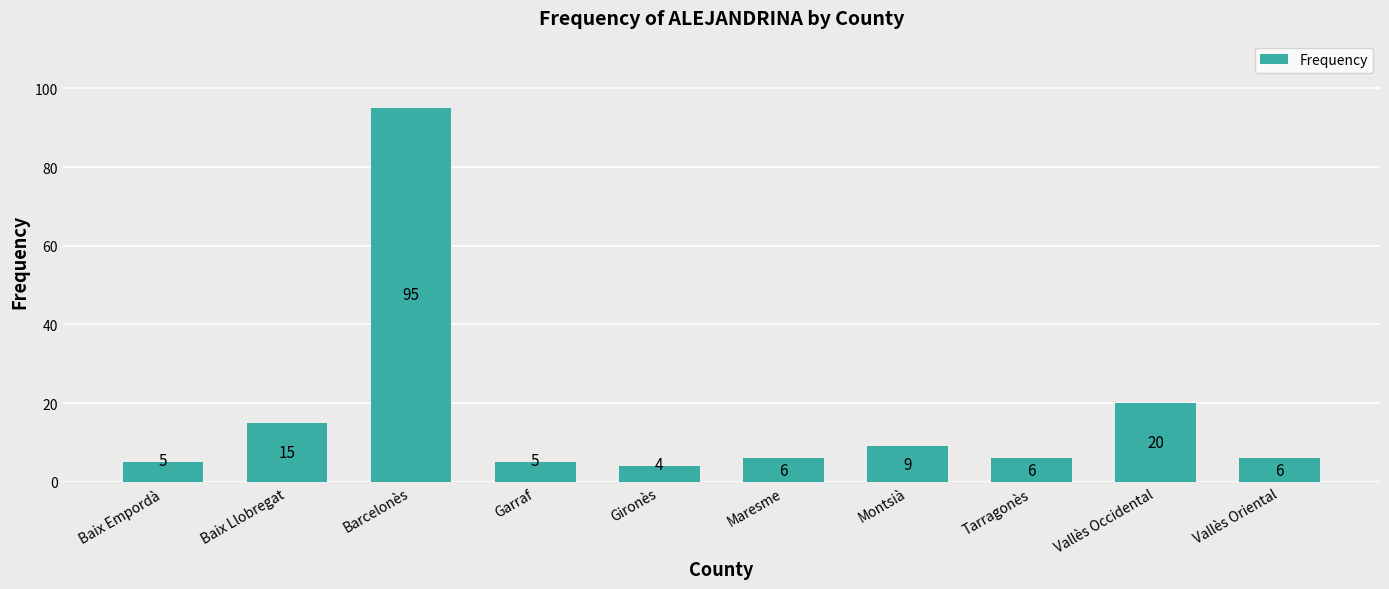

What is the ratio of the value at Baix Empordà to the value at Tarragonès?

0.8